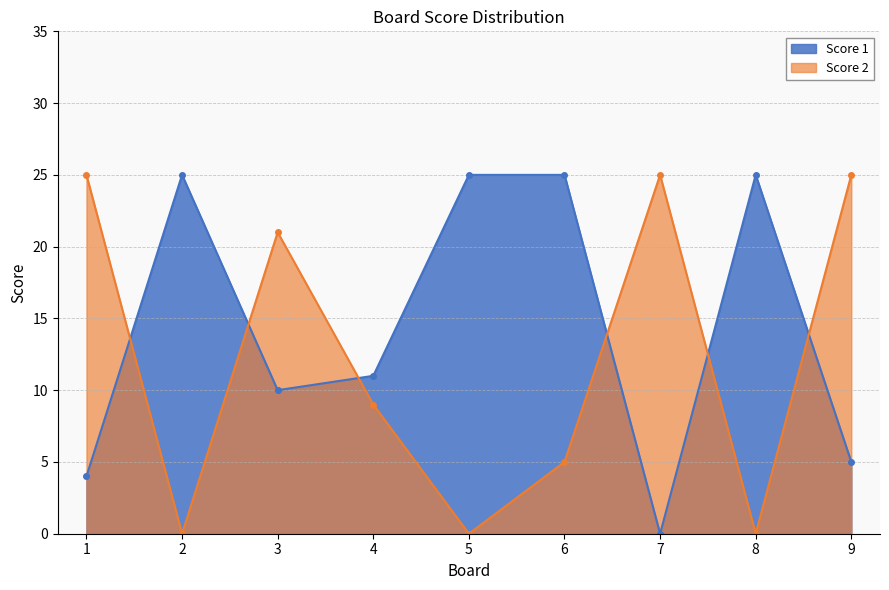

Count the number of data series in this chart.

2